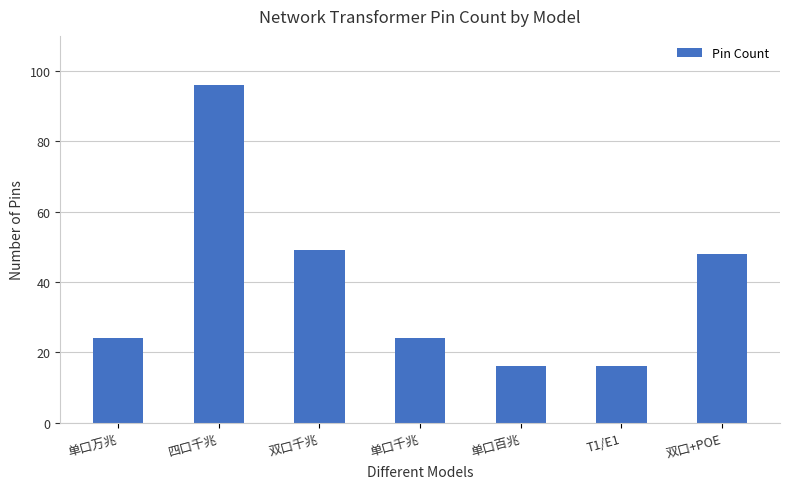

Reading right to left, list all the values displayed in this chart.

48	16	16	24	49	96	24